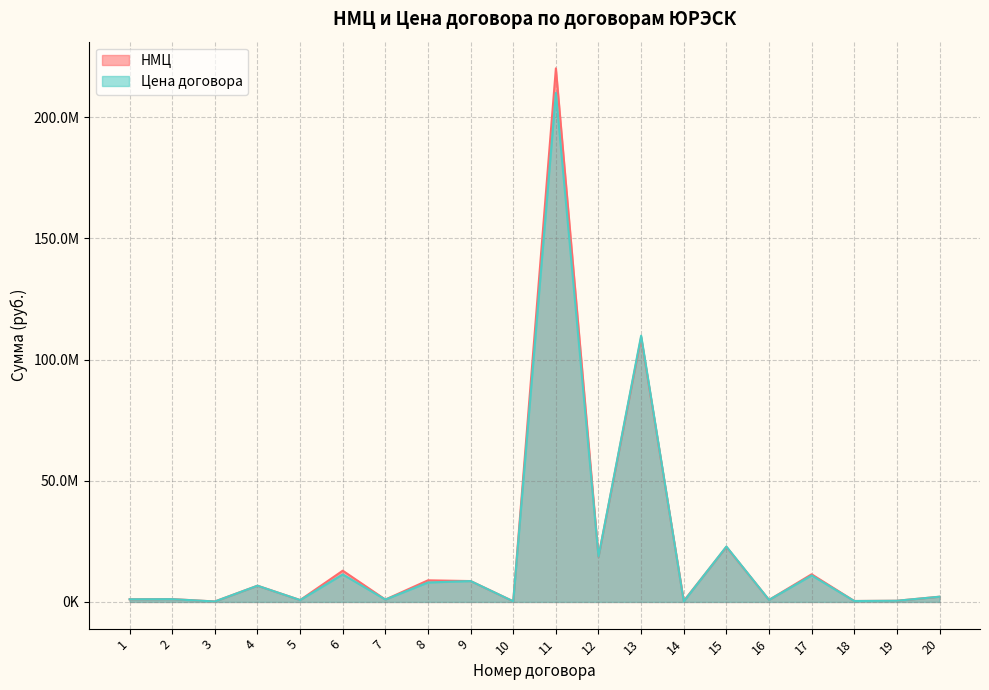

How many values in the Цена договора series are below 2160000?

10